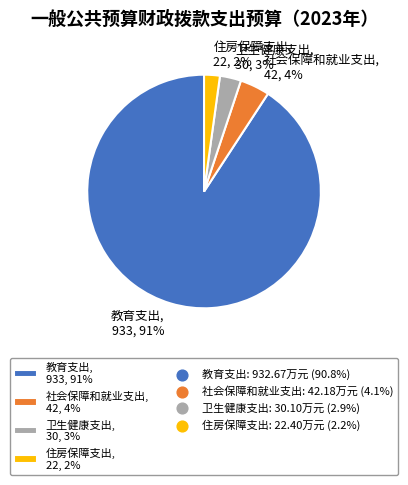

Which slice is the largest?

教育支出